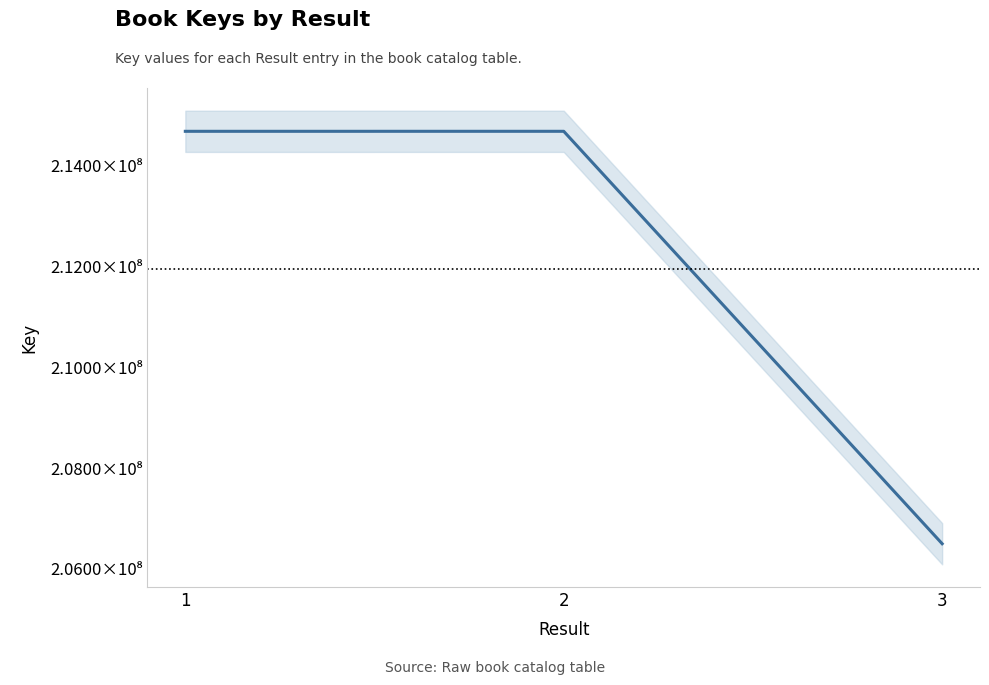

The chart shows a value of 300254526 at 3. True or false?

False